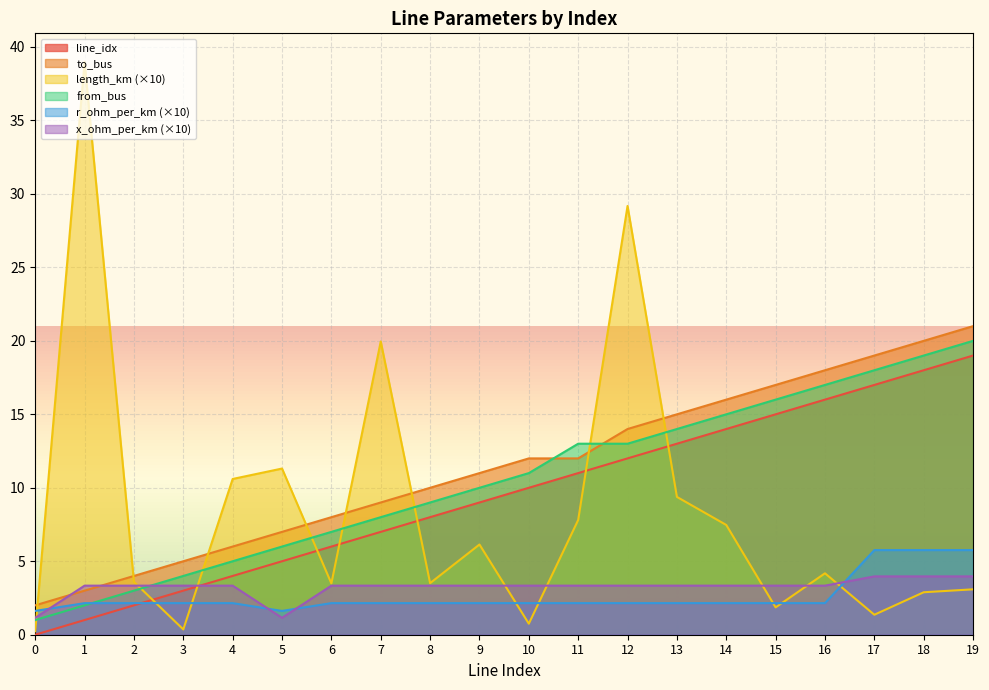

How many intersections are there between line_idx and x_ohm_per_km?

1